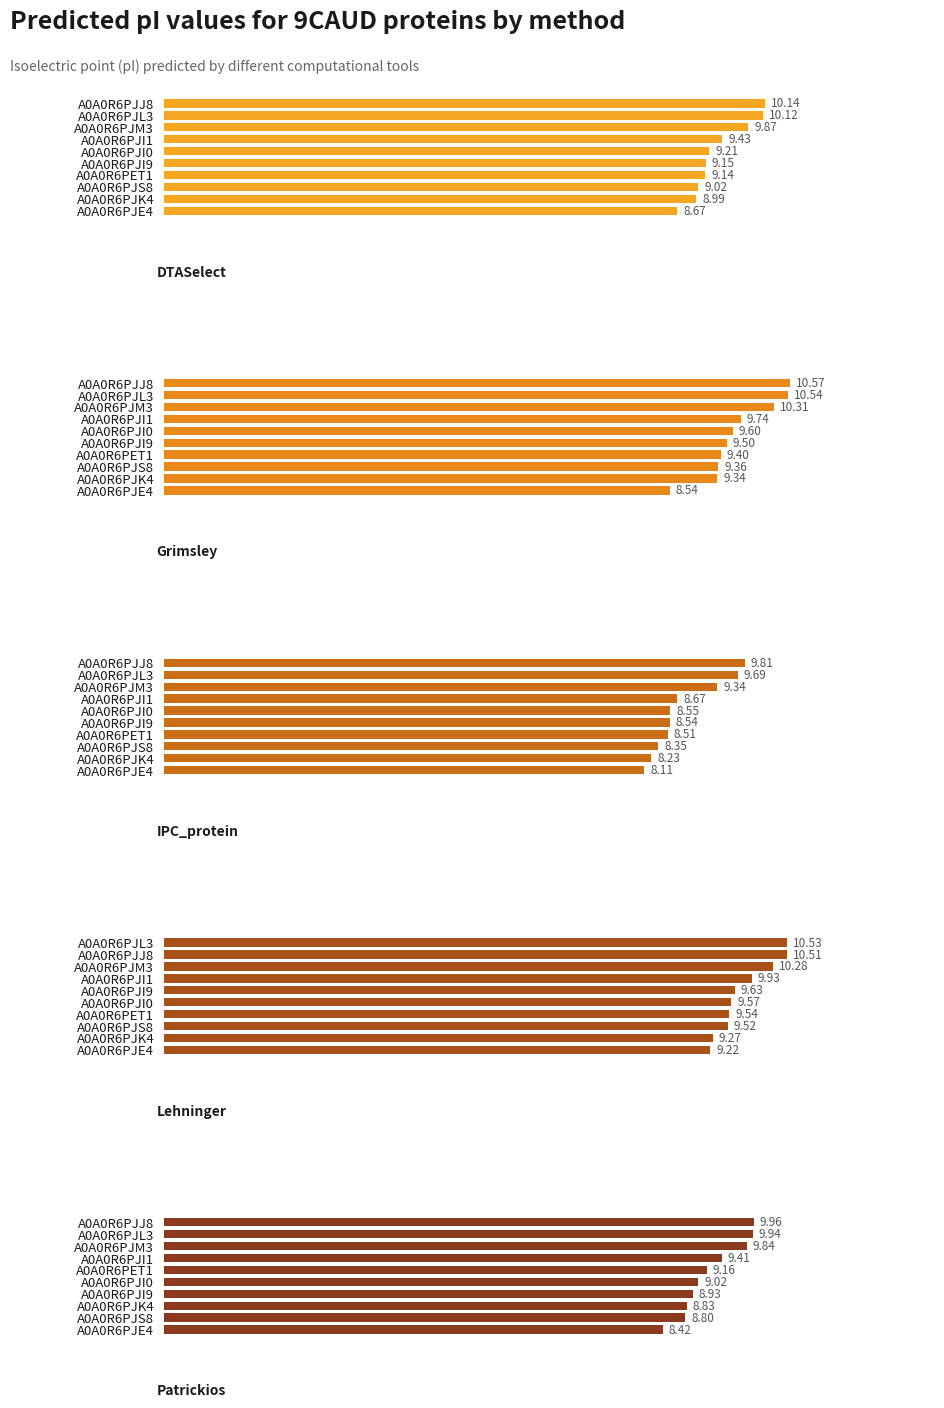

The value of DTASelect at A0A0R6PJE4 is 8.7. True or false?

True